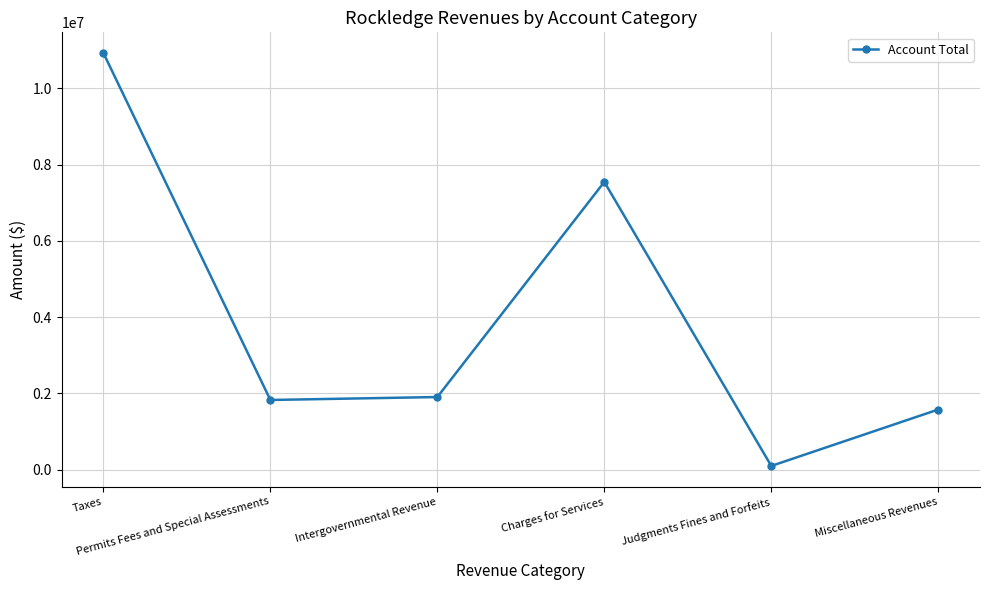

What is the difference between the second highest and second lowest values?

5966671